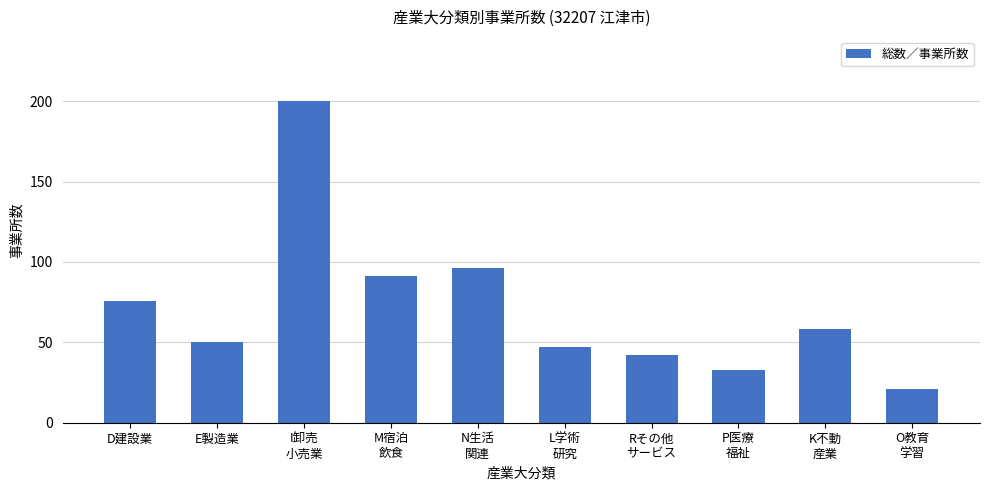

The chart shows a value of 47 at L学術
研究. True or false?

True